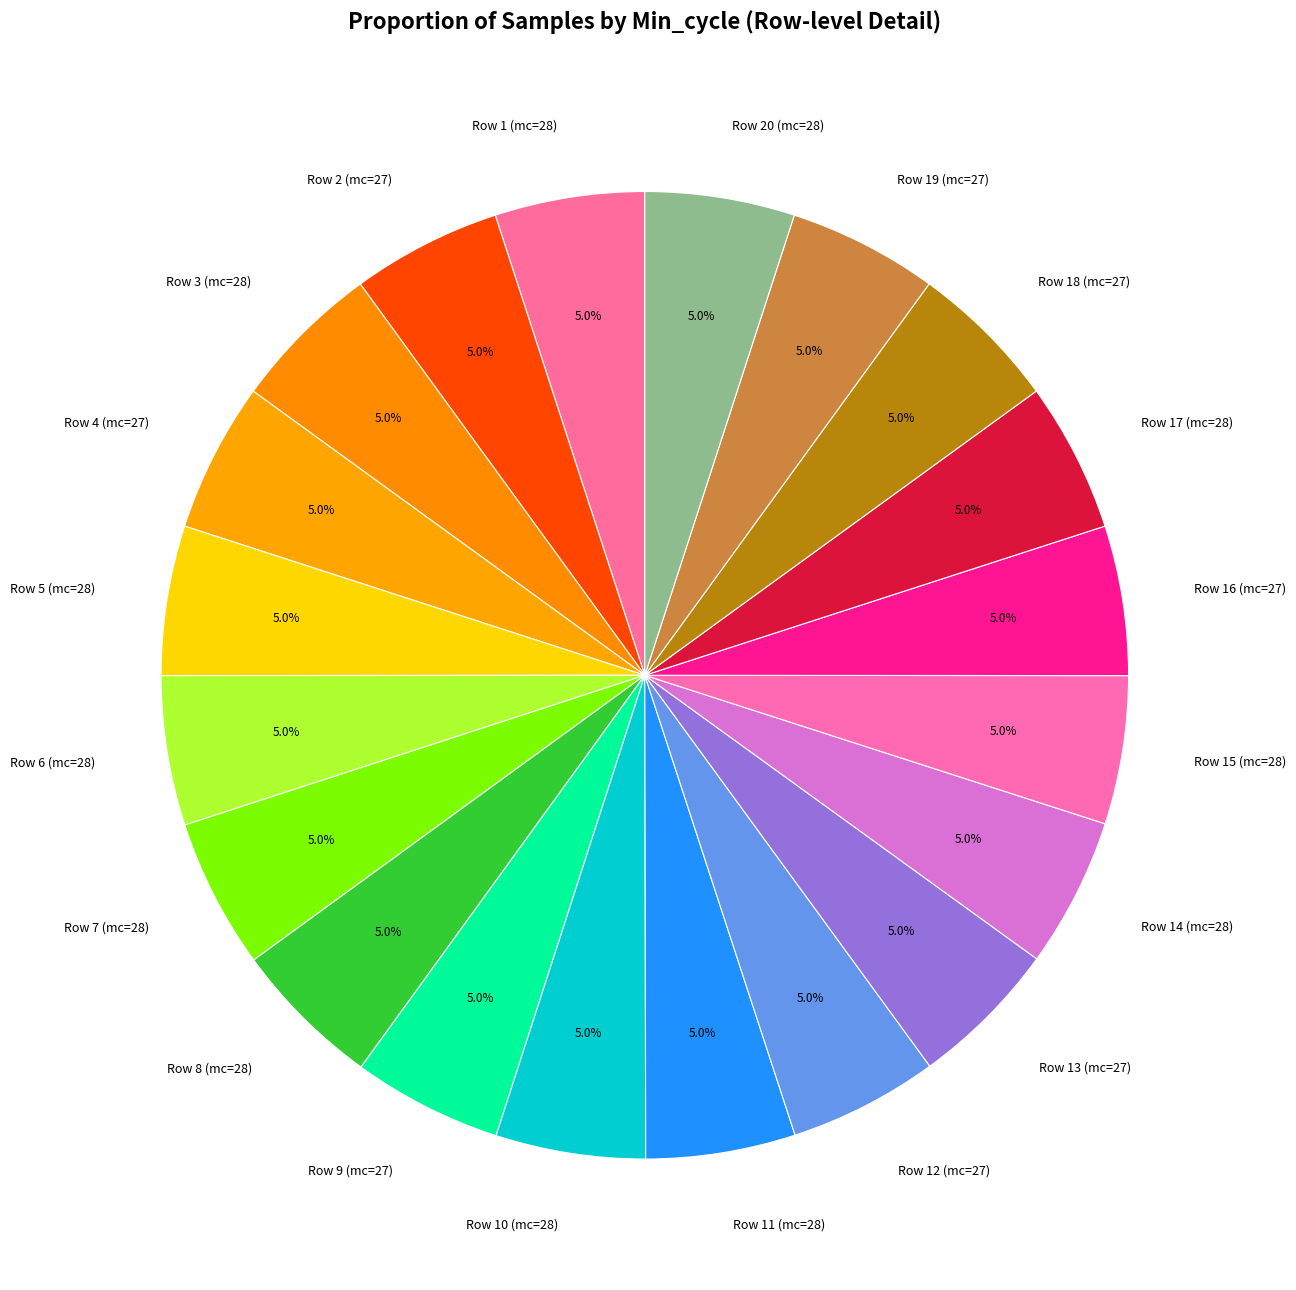

What is the ratio of the value at Row 2 (mc=27) to the value at Row 18 (mc=27)?

1.0